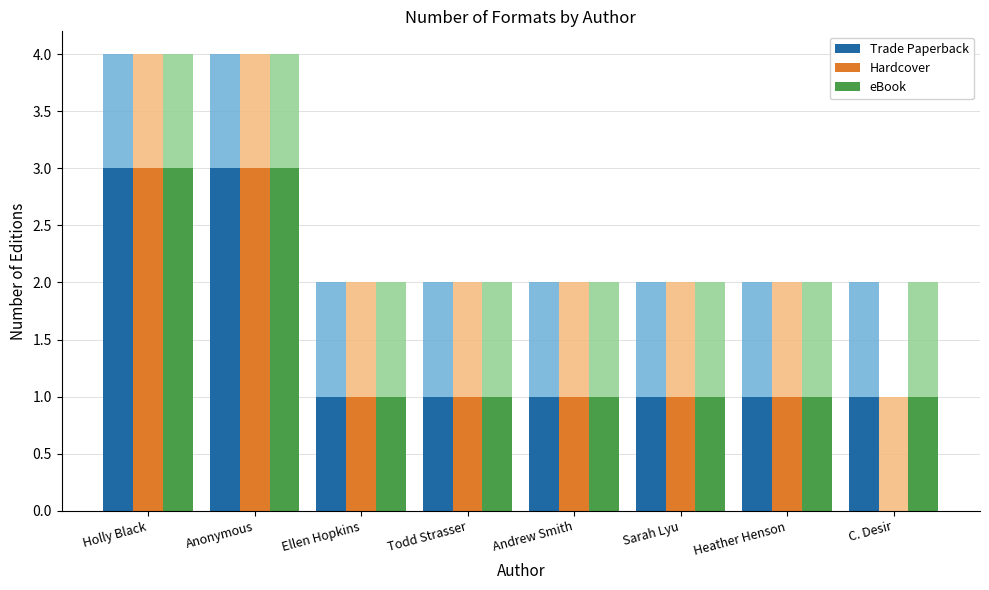

True or false: eBook has a value of 1 at Todd Strasser.

True